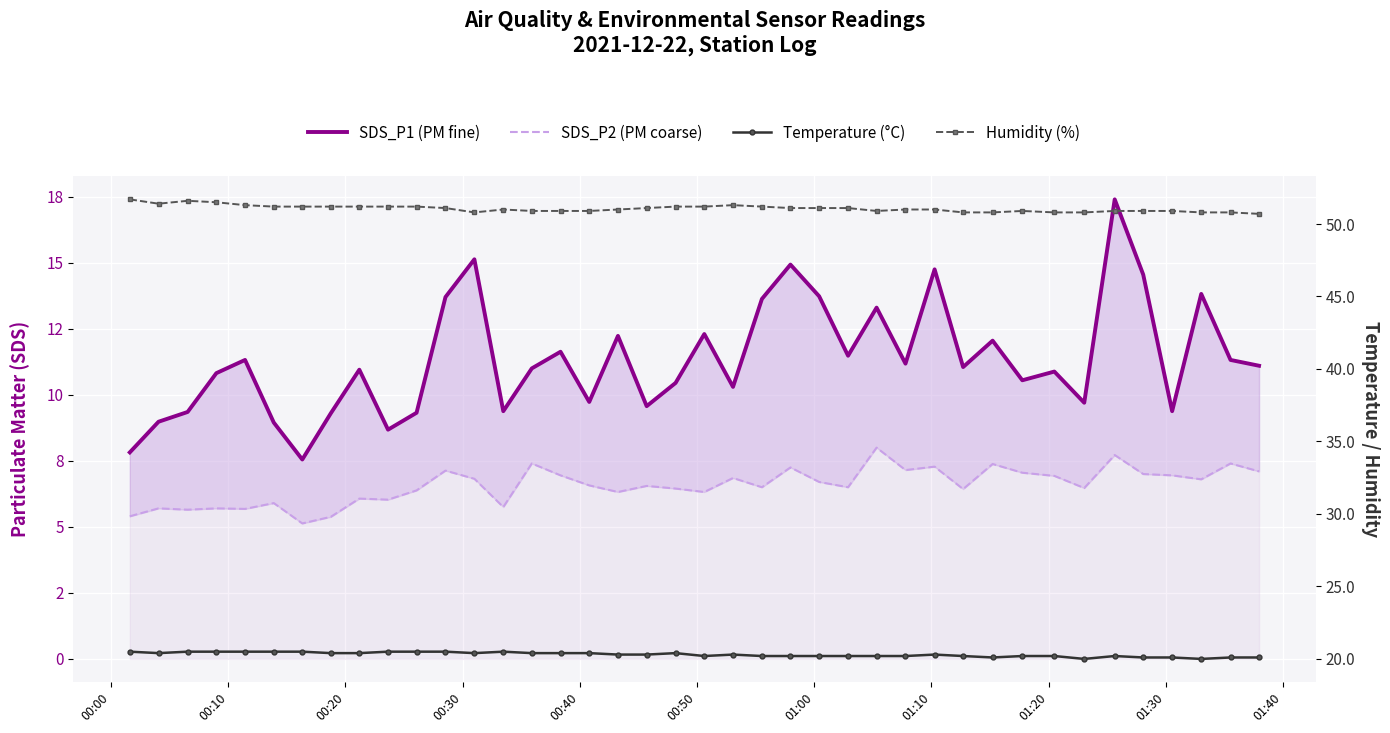

How many data points in SDS_P1 (PM fine) are above 11?

20